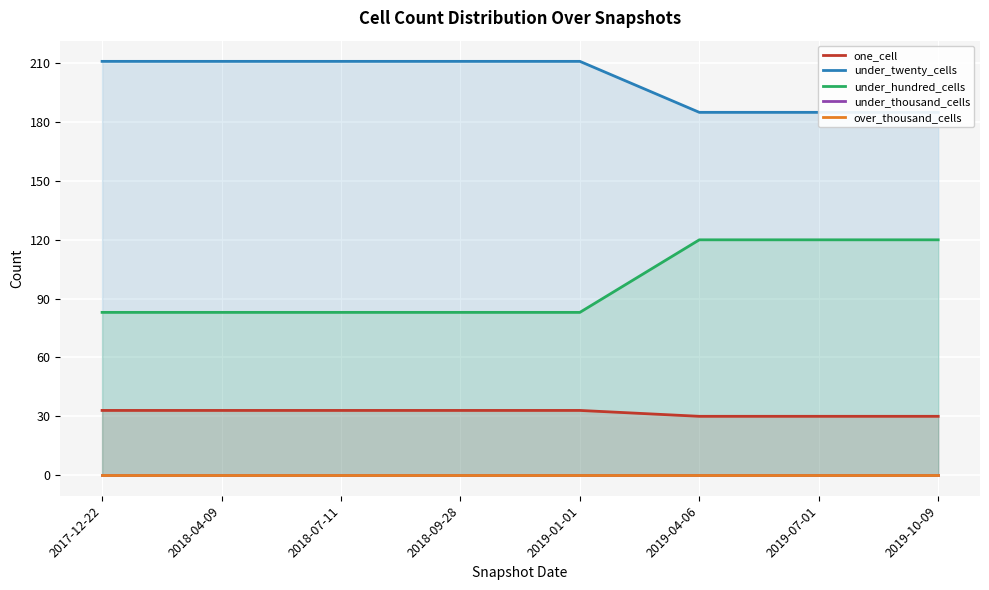

True or false: under_hundred_cells and one_cell cross at least once.

False